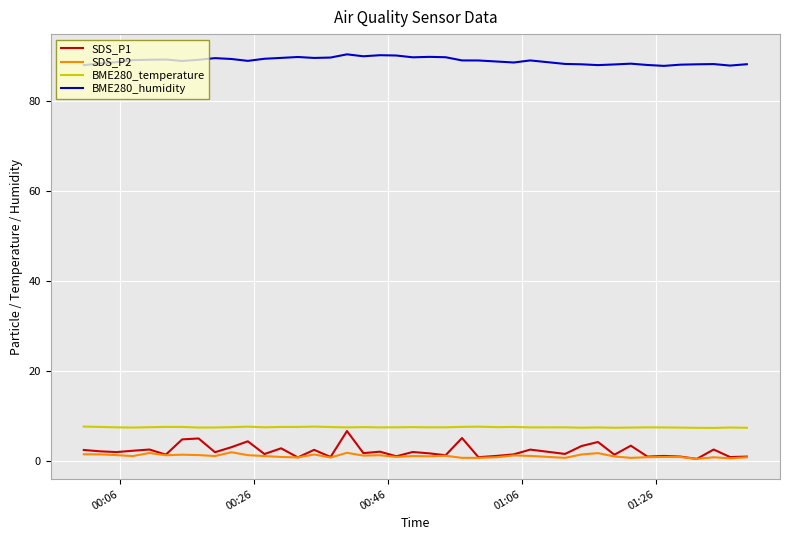

What is the difference between the second highest and second lowest values in the BME280_temperature series?

0.3